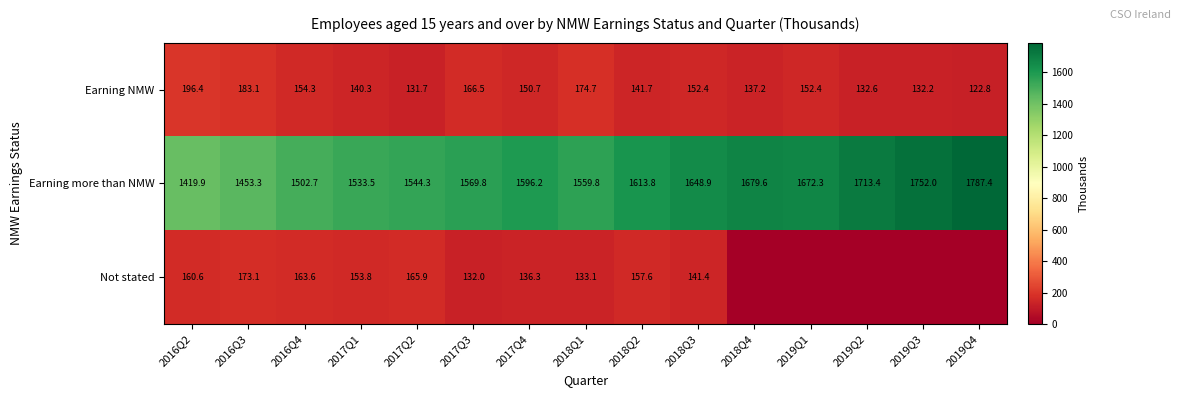

Between 2017Q3 and 2017Q4, which series saw the biggest shift?

Earning more than NMW